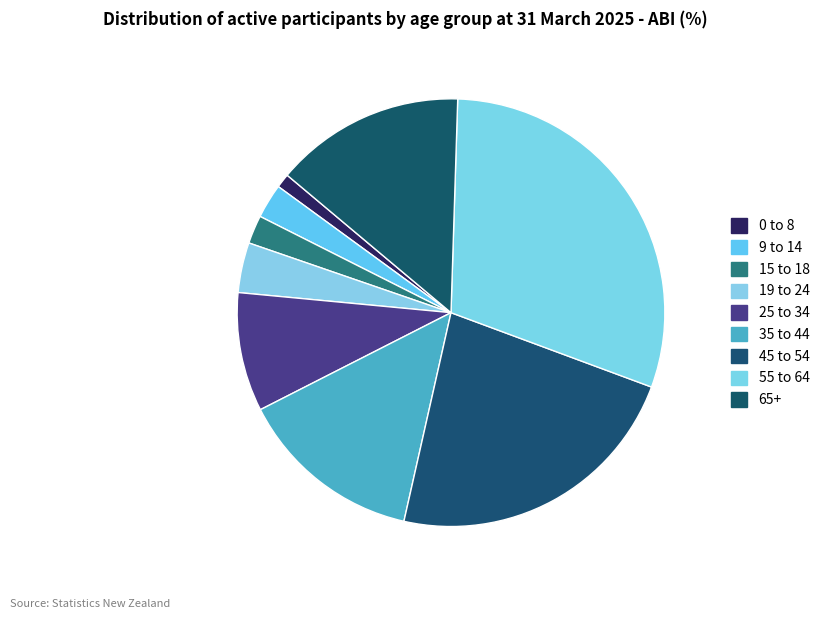

Which has a higher value, 19 to 24 or 25 to 34?

25 to 34